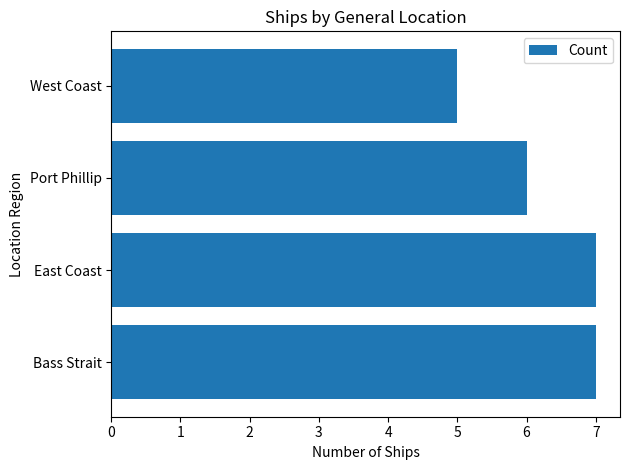

How many categories are shown in the chart?

4